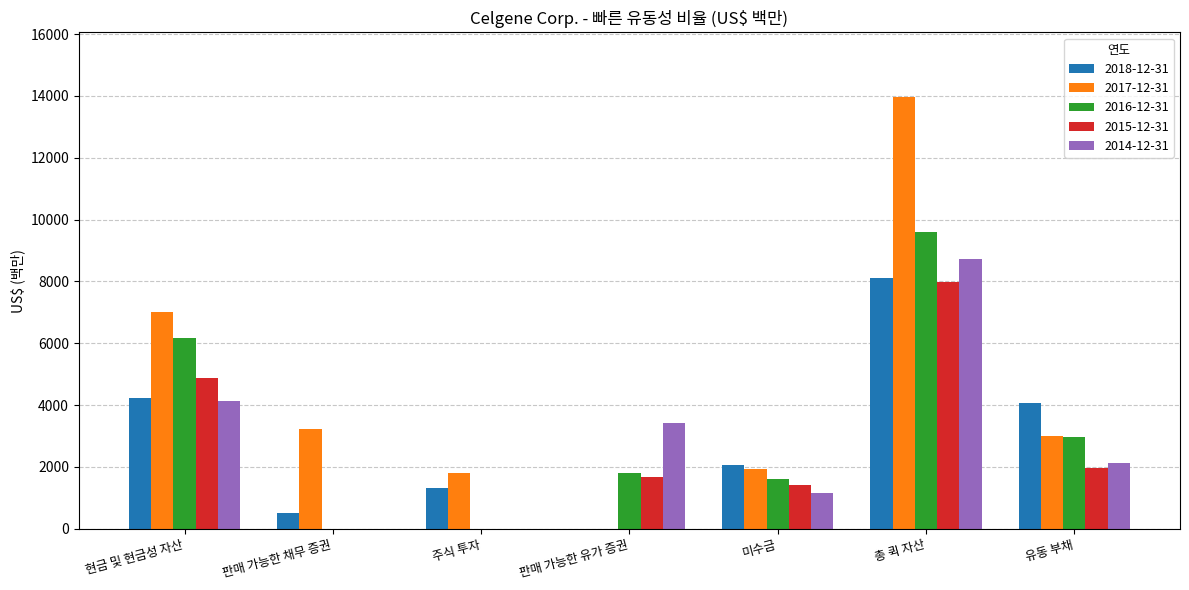

The value of 2018-12-31 at 총 퀵 자산 is 8108. True or false?

True